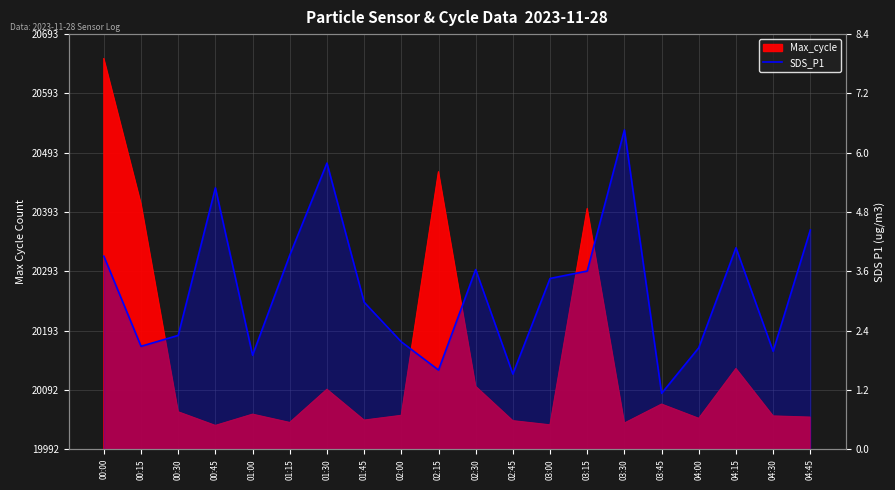

Count the number of categories in the chart.

20